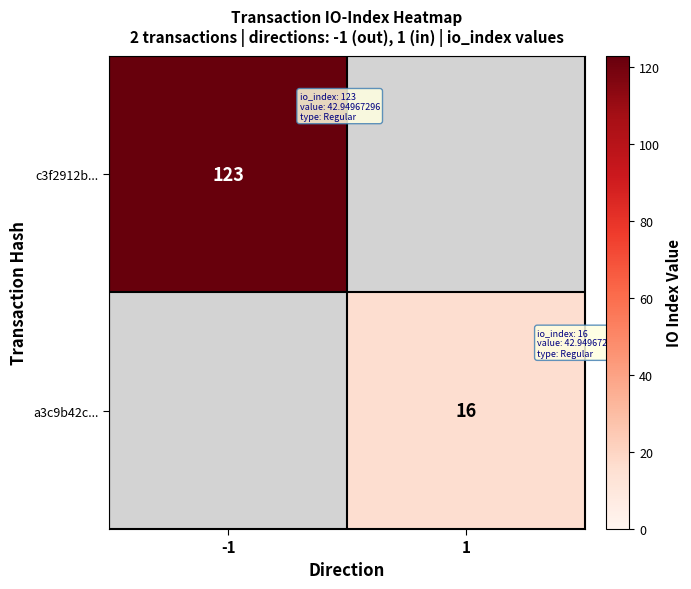

Is it true that c3f2912b... equals 220 at -1?

False